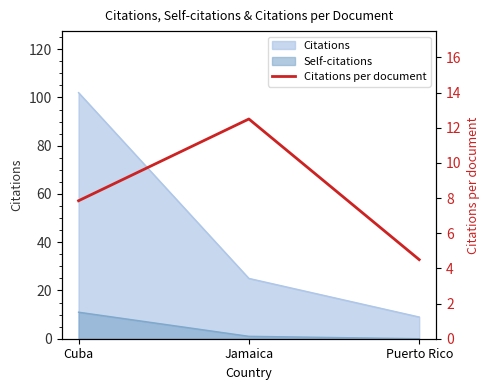

The chart shows a value of 12.5 at Jamaica. True or false?

True